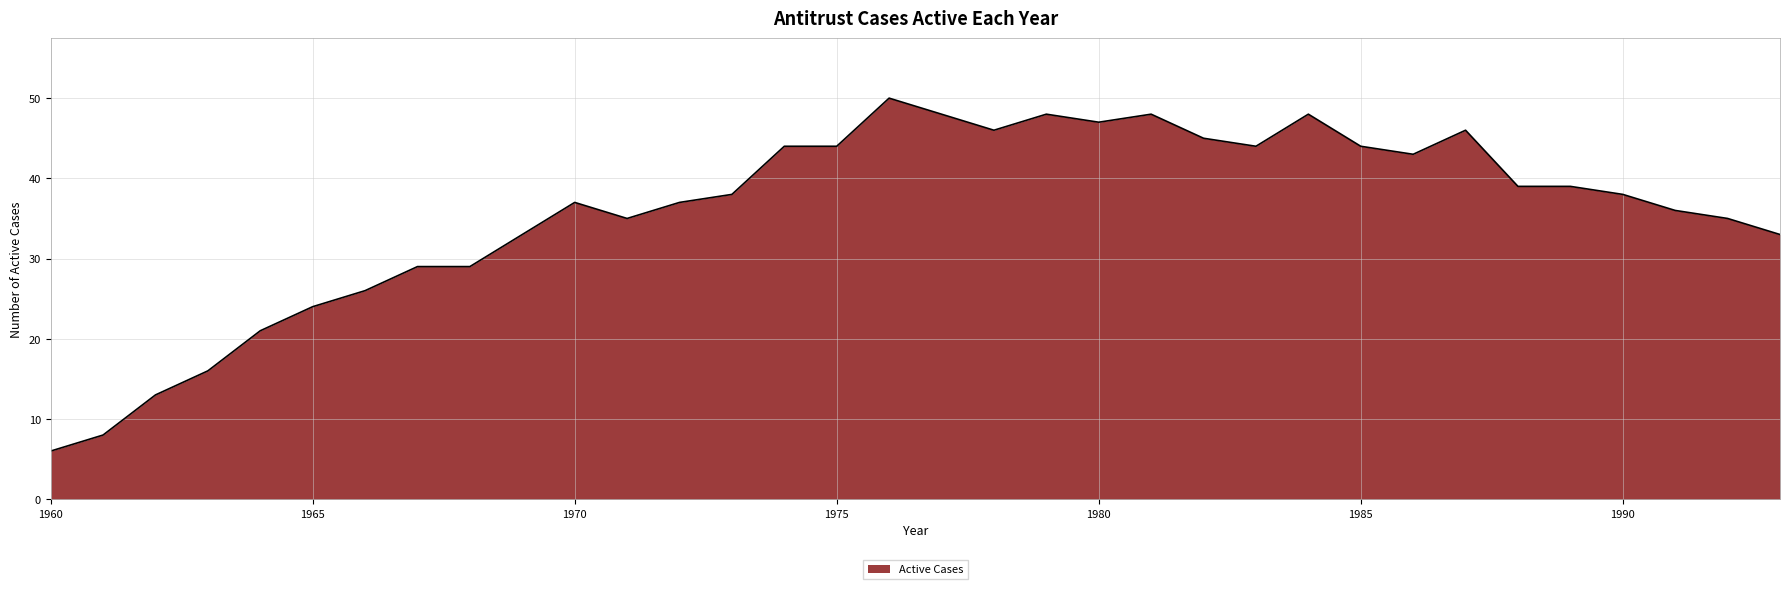

What is the maximum value shown in the chart?

50